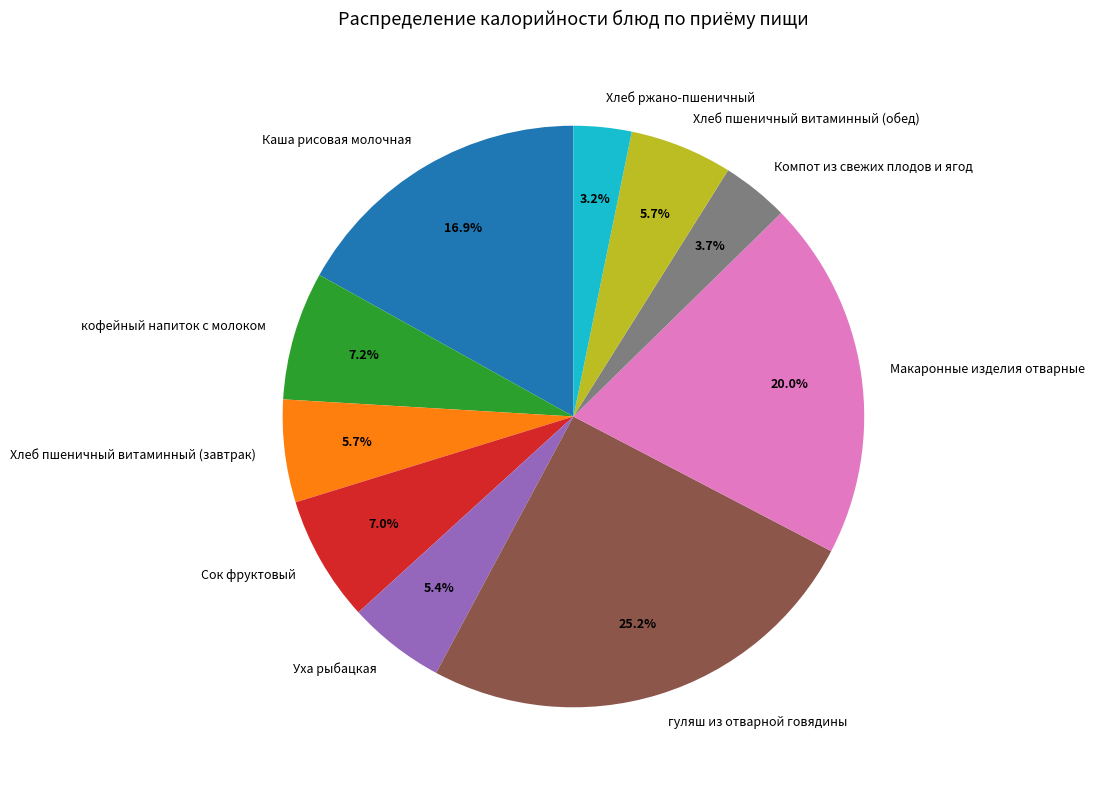

To the nearest percent, what is the average slice percentage?

10%